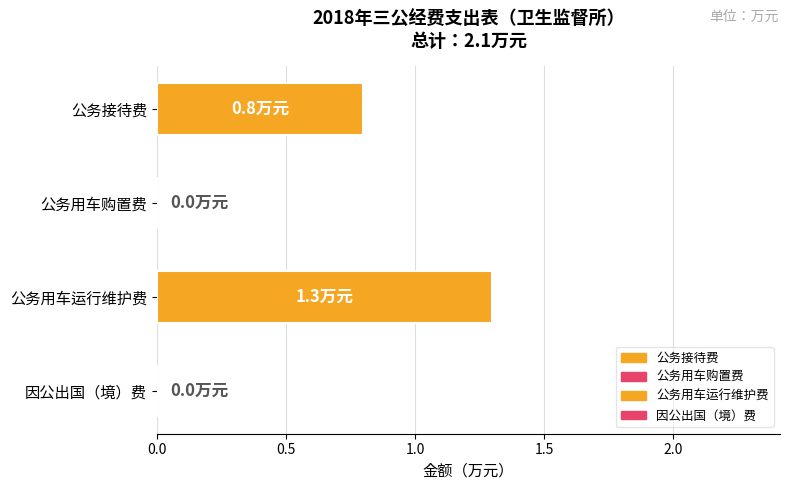

How many bars are there in total?

4